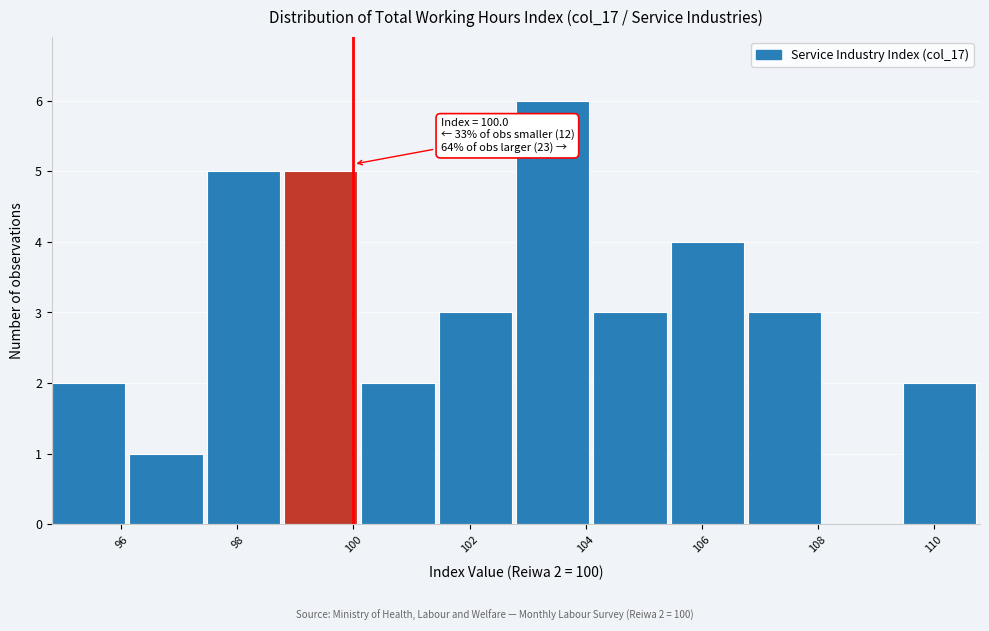

Over which range of the x-axis is the bar tallest?

102.8 to 104.2